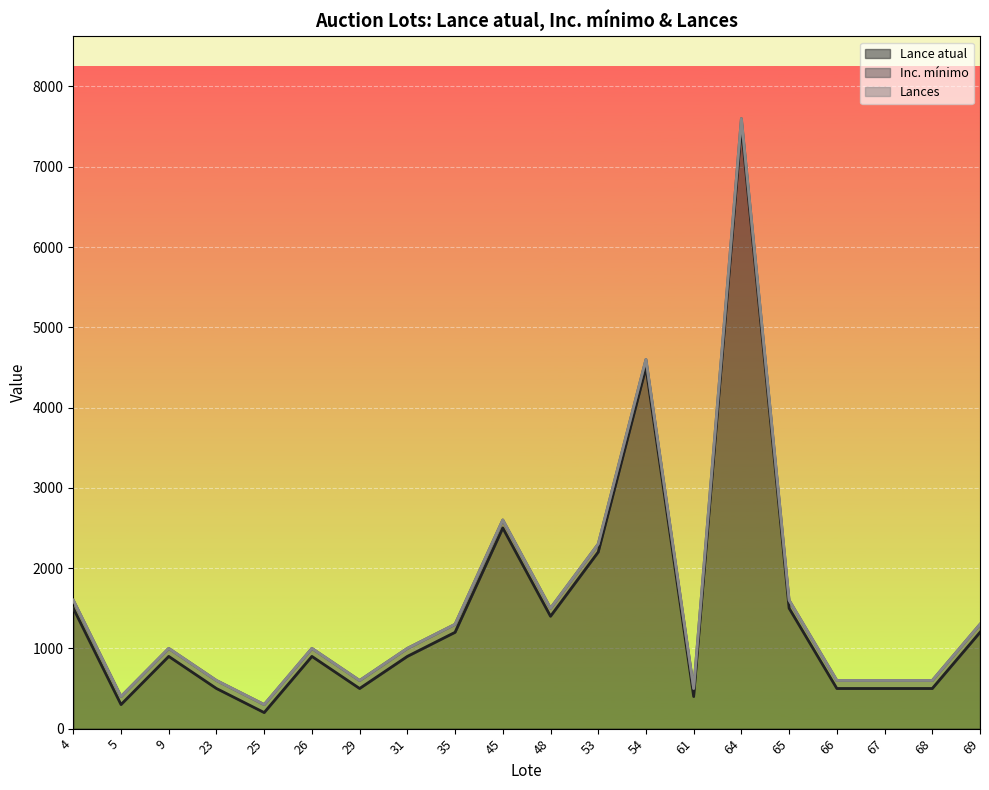

True or false: Inc. mínimo has more than 1 points higher than both neighbors.

False